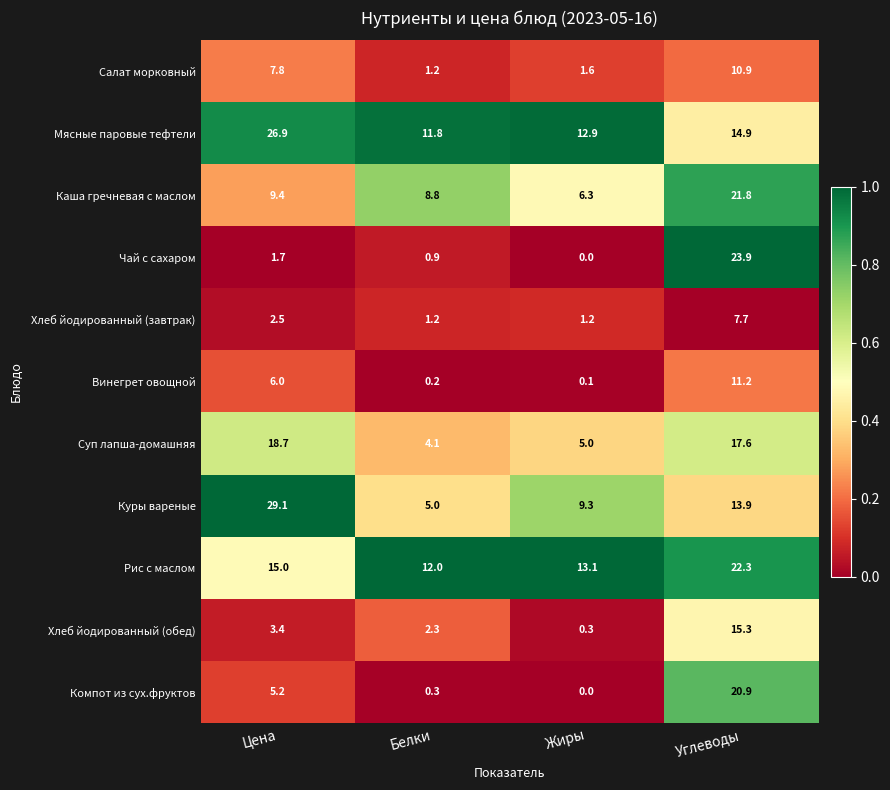

At which category is the sum across all series the highest?

Углеводы